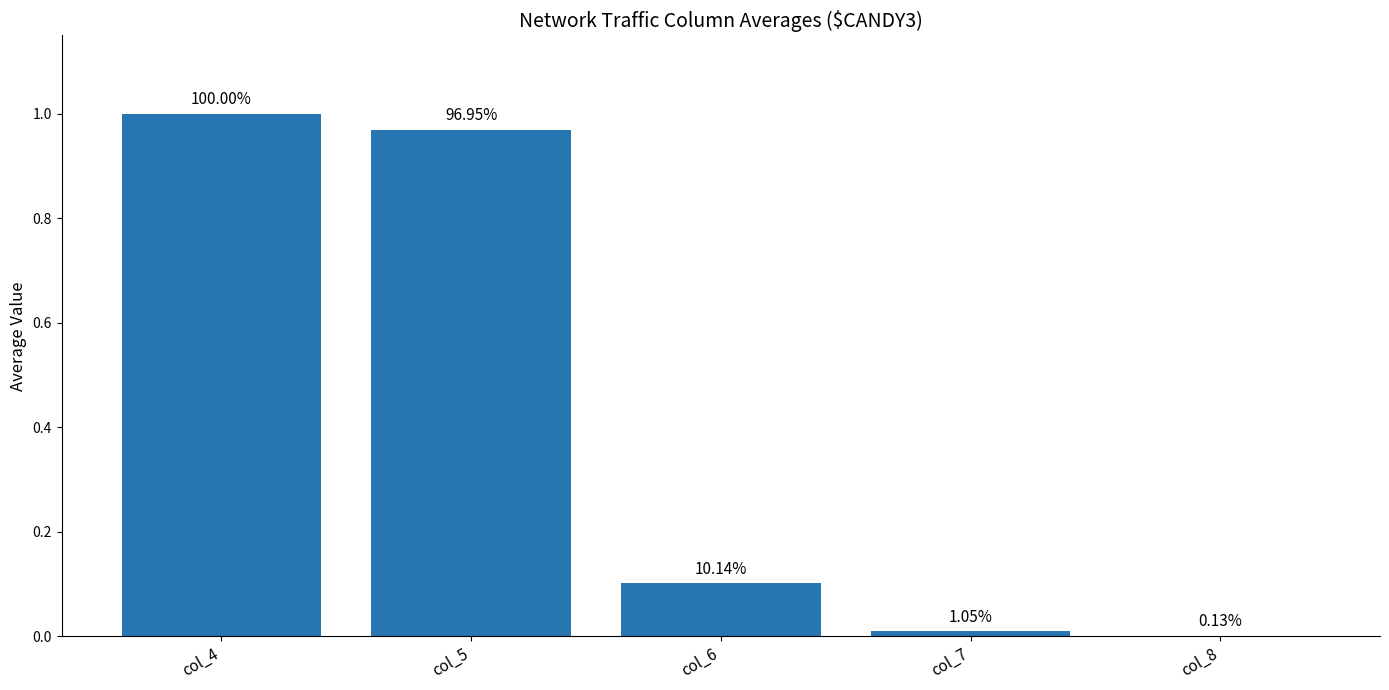

The chart shows a value of 1.0 at col_5. True or false?

True